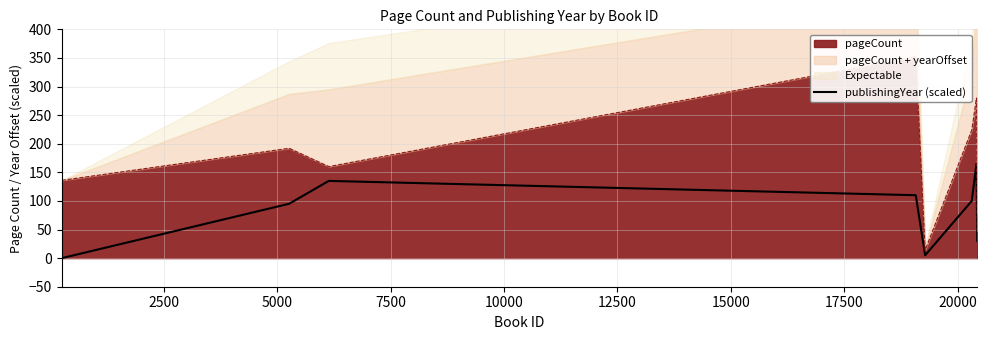

Count the values in the range 30 to 135.

5